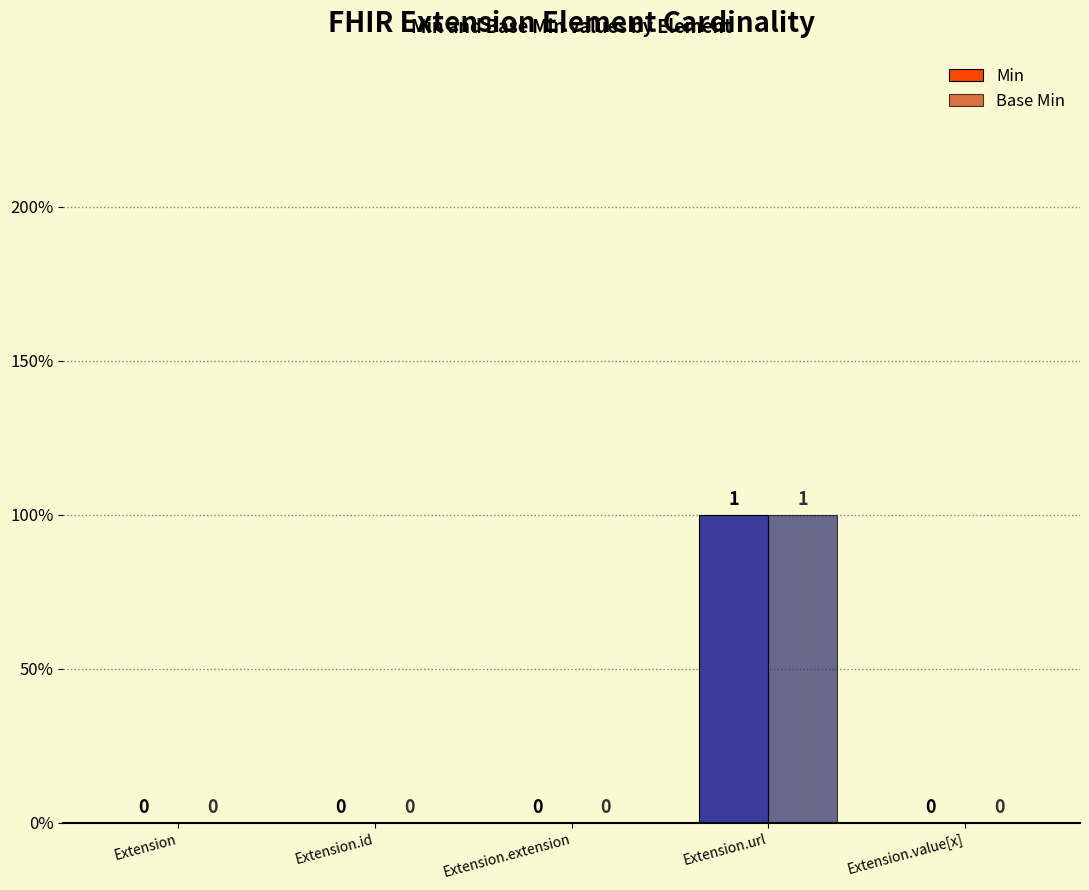

What position from the left is Extension.extension?

3